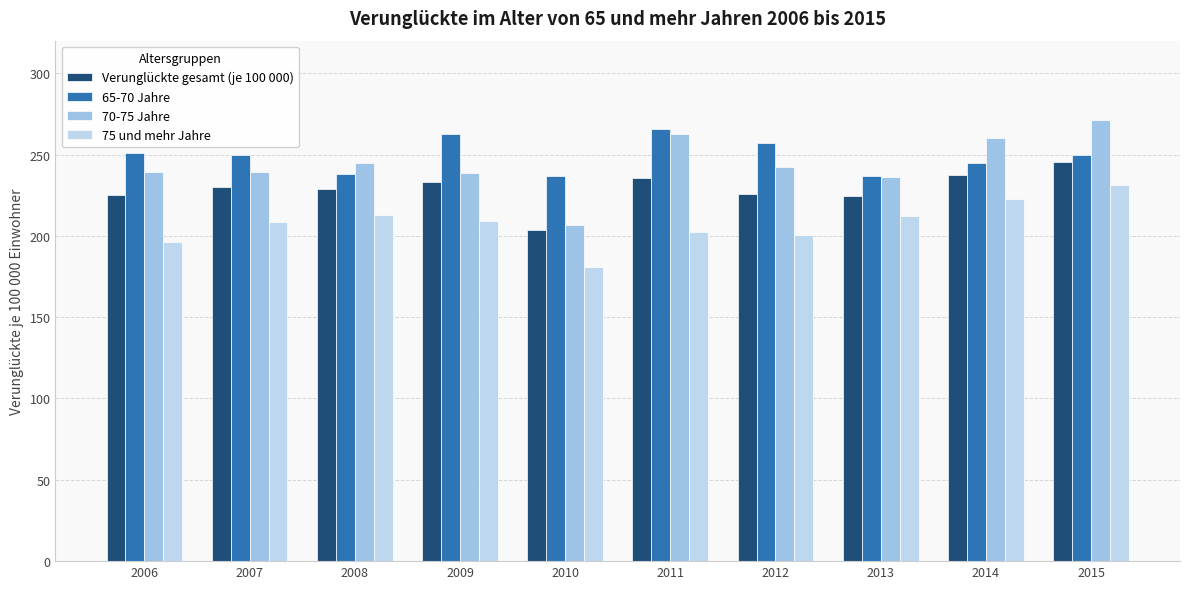

Reading left to right, extract all data points from this chart.

Verunglückte gesamt (je 100 000): 225.0	229.9	229.0	233.2	203.6	235.8	225.8	224.3	237.7	245.4
65-70 Jahre: 250.8	249.9	237.8	262.4	236.6	265.9	257.1	236.7	244.8	249.5
70-75 Jahre: 239.4	239.3	244.7	238.8	206.5	262.8	242.1	236.0	260.3	271.0
75 und mehr Jahre: 196.4	208.8	212.7	209.0	180.8	202.2	200.7	212.0	222.5	231.3